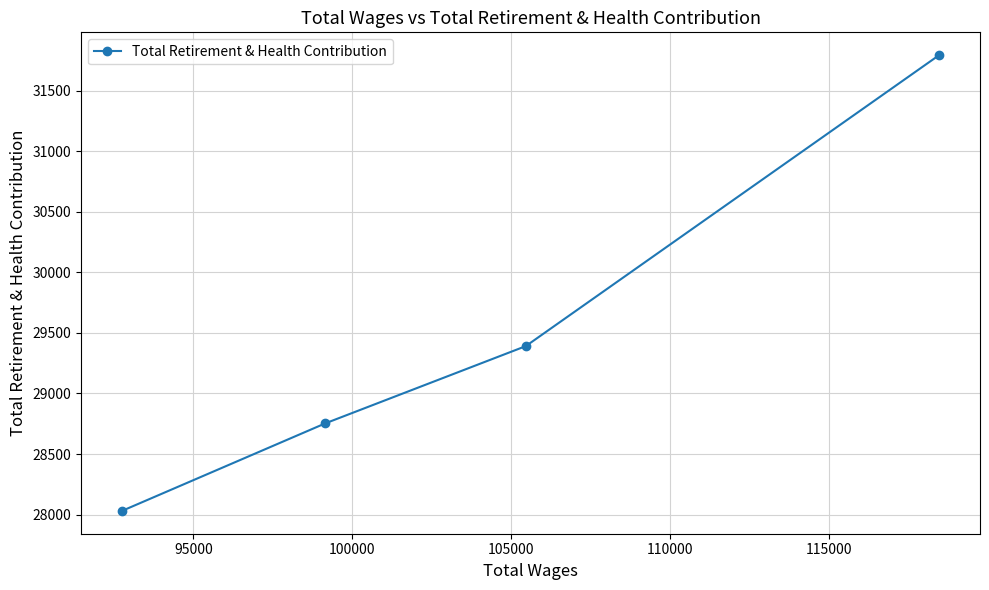

What is the sum of all values?

117967